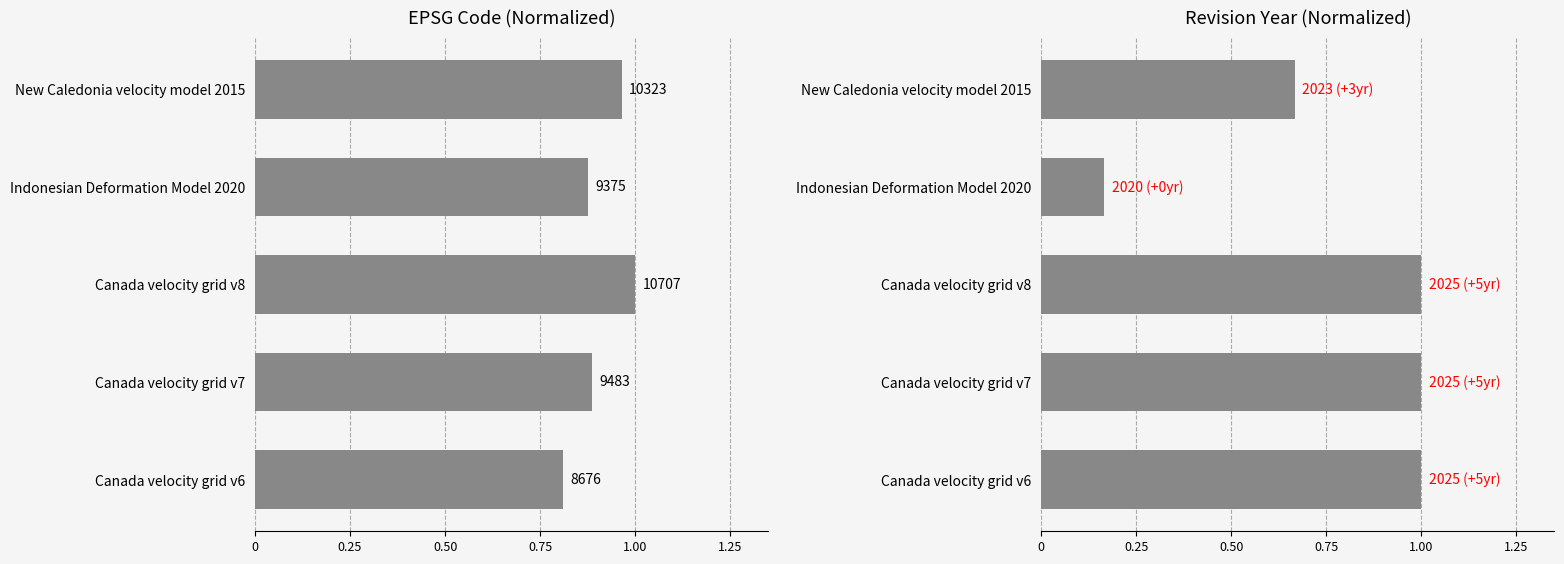

How many series are shown in this chart?

2